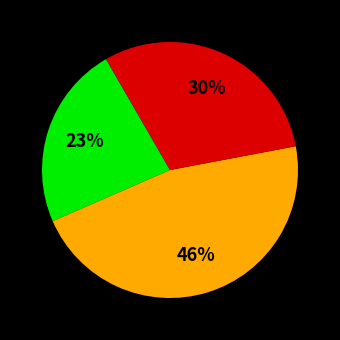

Is there any slice that represents more than half of the pie?

No